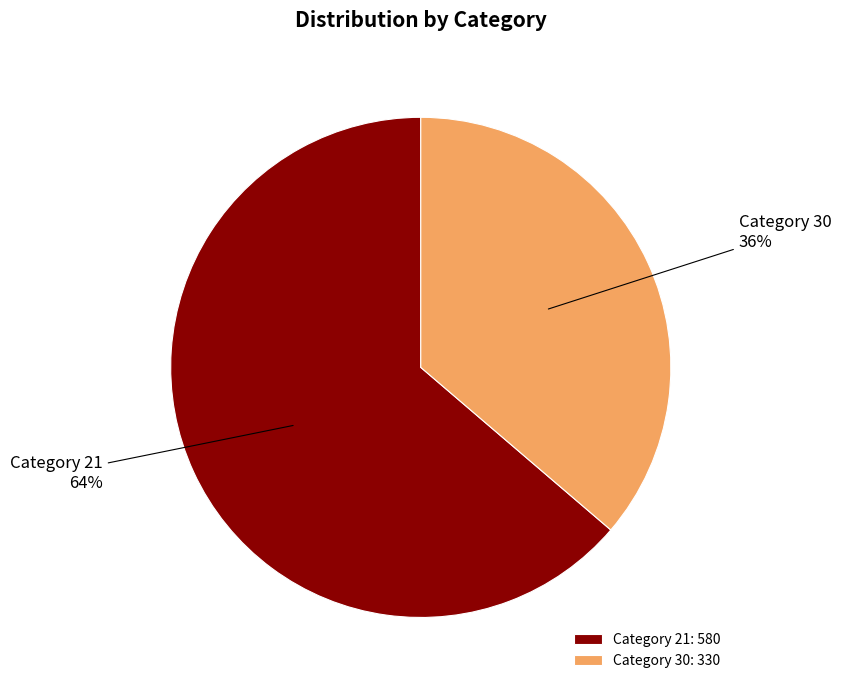

Rank the categories by value from highest to lowest.

Category 21: 580, Category 30: 330